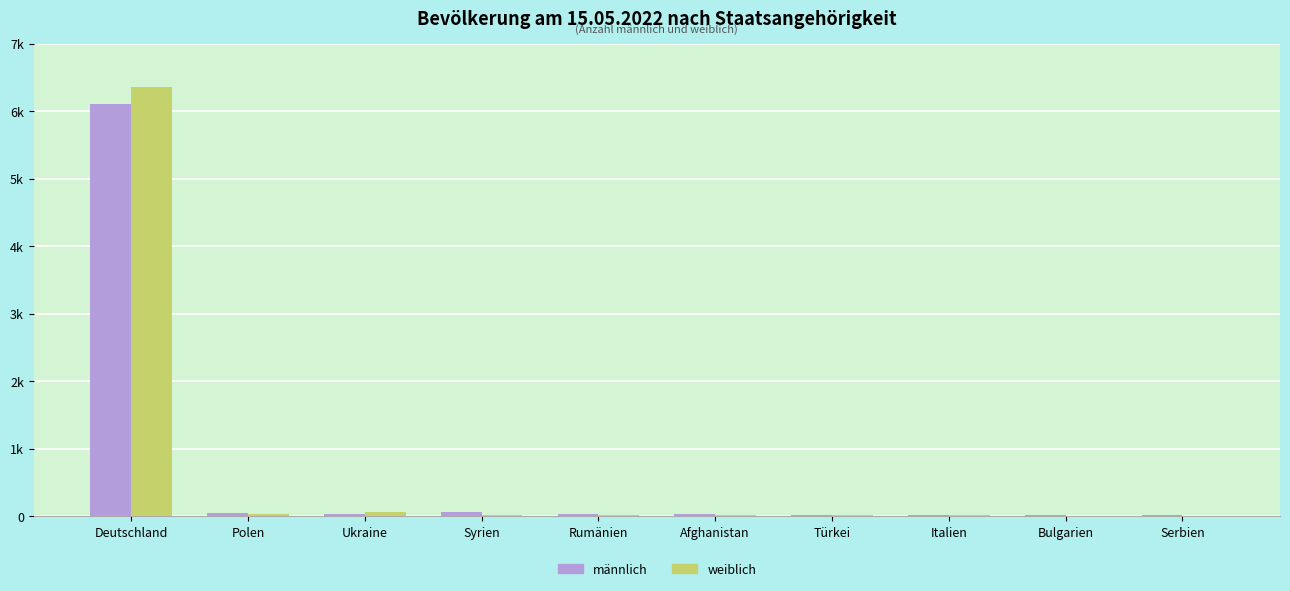

What are all the series names shown in the legend?

männlich, weiblich